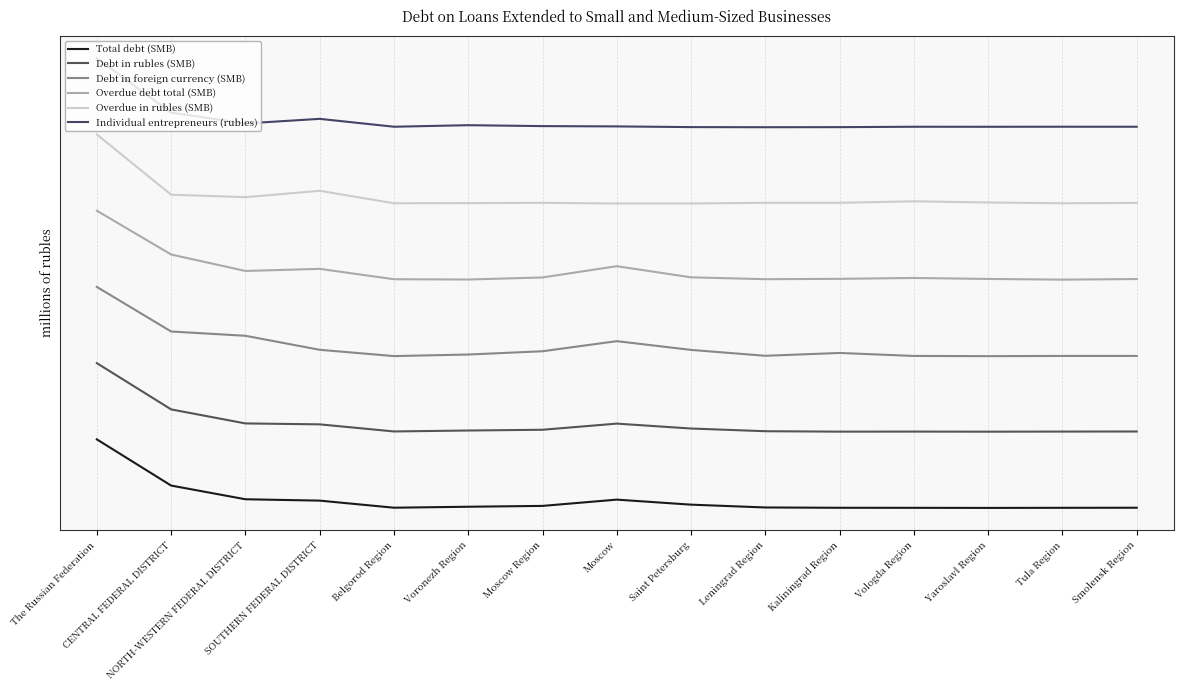

What is the value of the Individual entrepreneurs (rubles) point at the 6th from the left?

5.5